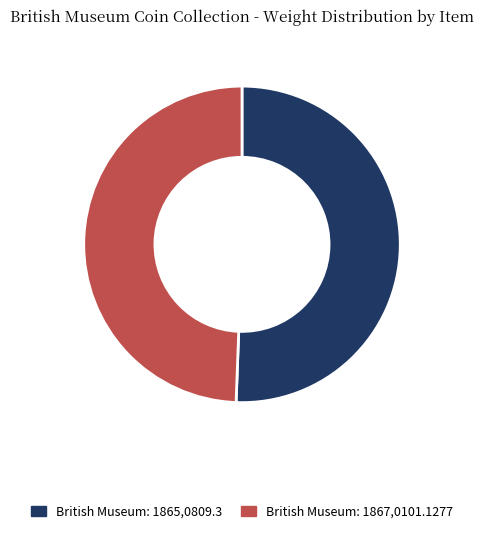

Do British Museum: 1865,0809.3 and British Museum: 1867,0101.1277 together represent more than half of the pie?

Yes